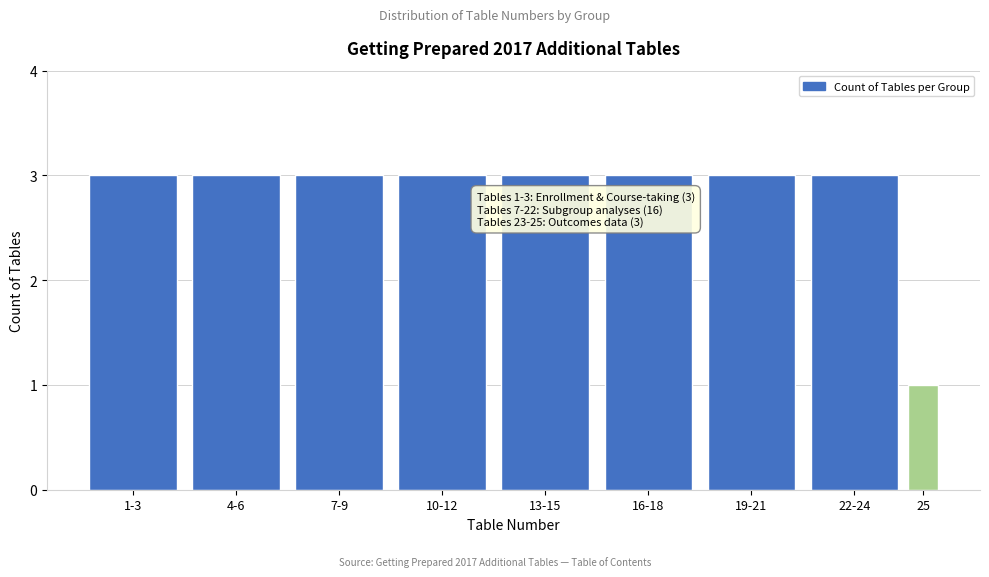

Reading left to right, list all the values displayed in this chart.

1-3=3	4-6=3	7-9=3	10-12=3	13-15=3	16-18=3	19-21=3	22-24=3	25=1